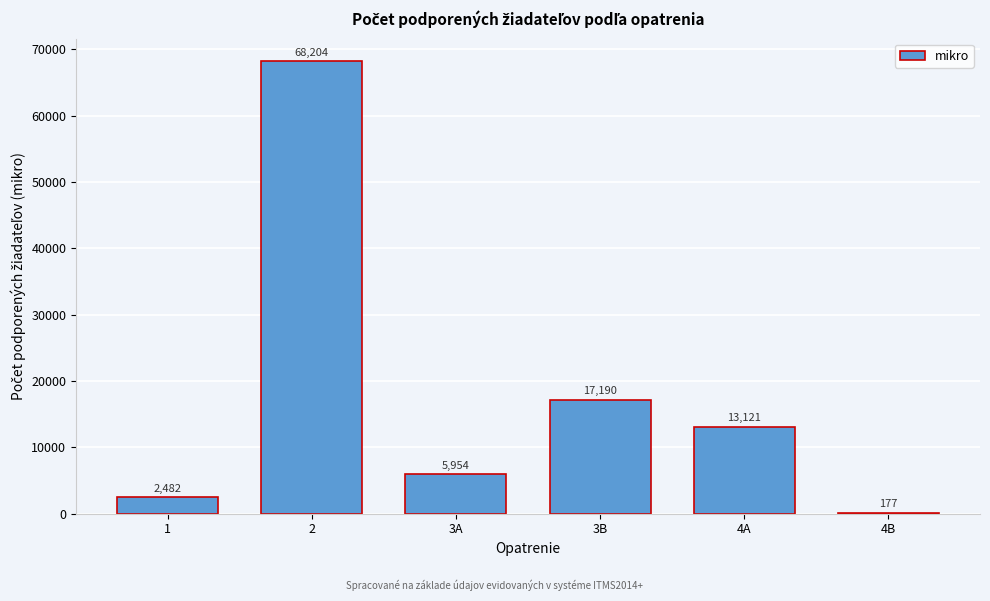

Reading left to right, what are all the values shown in this chart?

1=2482	2=68204	3A=5954	3B=17190	4A=13121	4B=177